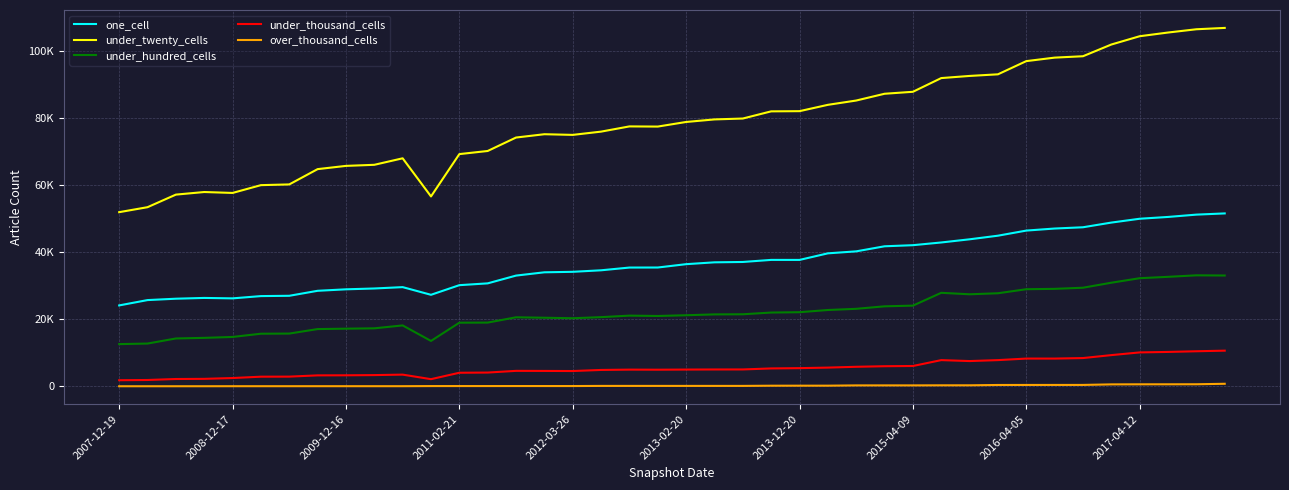

List the series in order of their peak value, lowest first.

over_thousand_cells, under_thousand_cells, under_hundred_cells, one_cell, under_twenty_cells